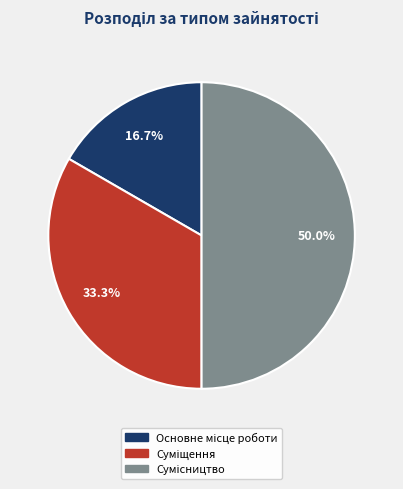

What is the largest slice in the pie chart?

Сумісництво